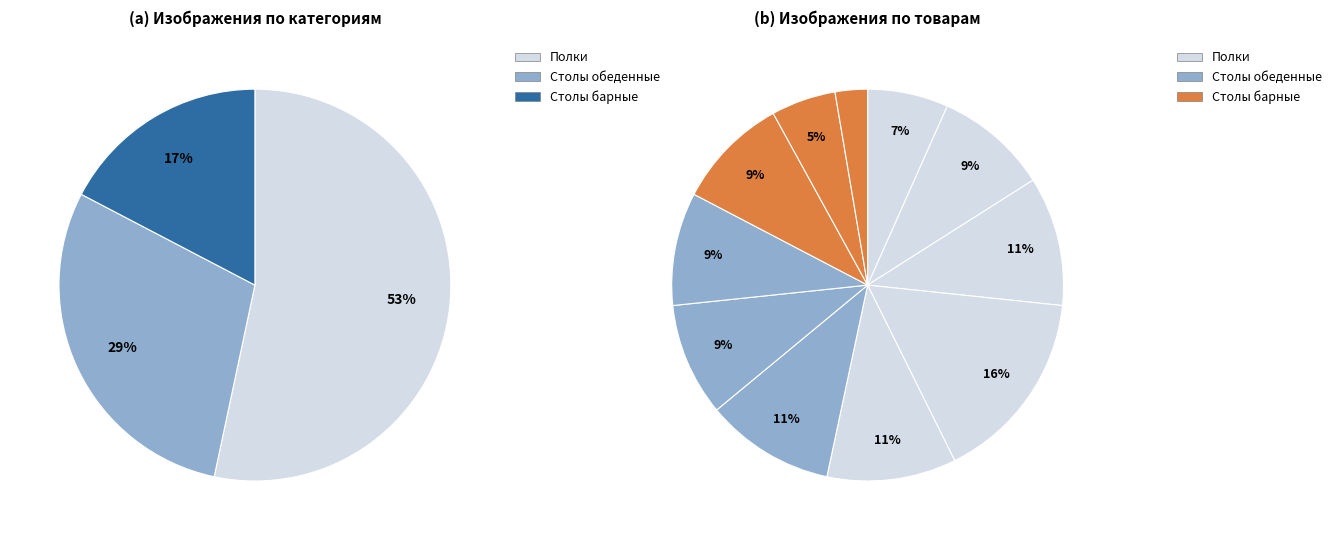

Count the number of slices in the pie.

11